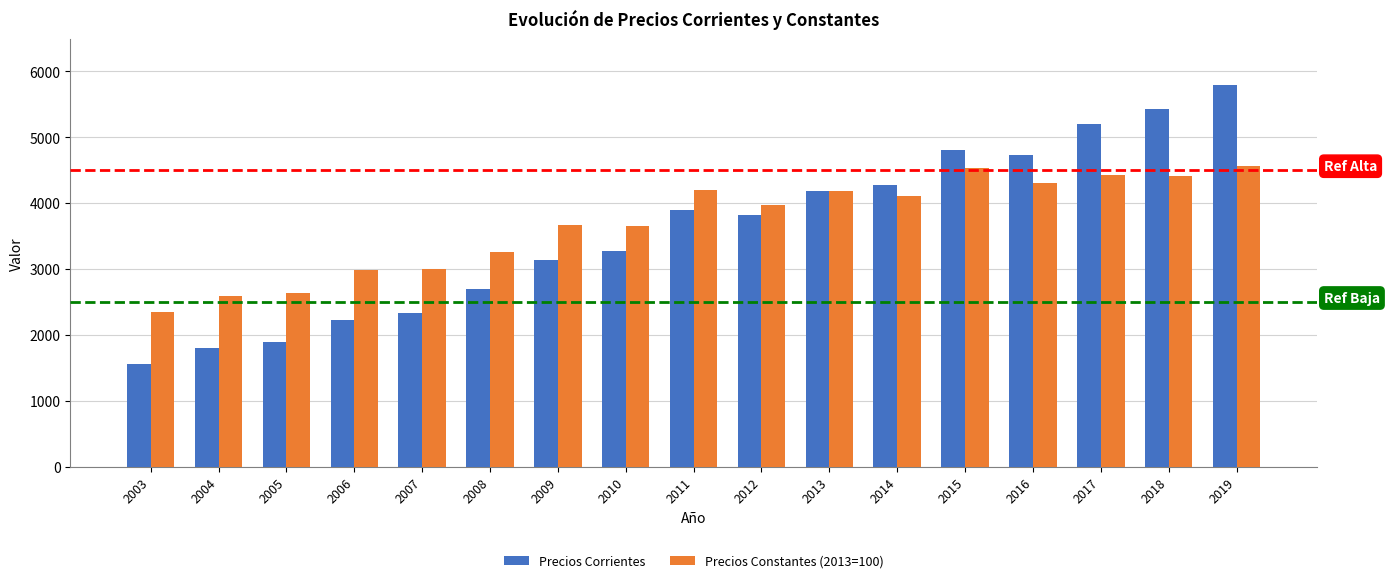

Is it true that Precios Constantes (2013=100) equals 4408.3 at 2018?

True